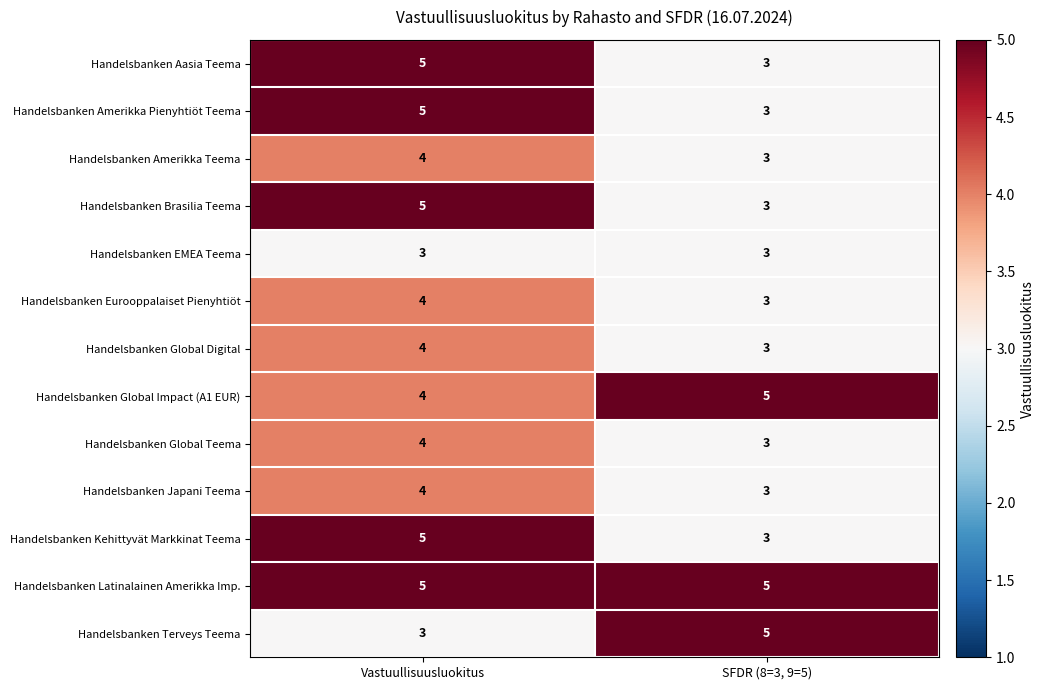

Reading right to left, transcribe all the data shown in this chart.

Handelsbanken Aasia Teema: SFDR (8=3, 9=5)=3	Vastuullisuusluokitus=5
Handelsbanken Amerikka Pienyhtiöt Teema: SFDR (8=3, 9=5)=3	Vastuullisuusluokitus=5
Handelsbanken Amerikka Teema: SFDR (8=3, 9=5)=3	Vastuullisuusluokitus=4
Handelsbanken Brasilia Teema: SFDR (8=3, 9=5)=3	Vastuullisuusluokitus=5
Handelsbanken EMEA Teema: SFDR (8=3, 9=5)=3	Vastuullisuusluokitus=3
Handelsbanken Eurooppalaiset Pienyhtiöt: SFDR (8=3, 9=5)=3	Vastuullisuusluokitus=4
Handelsbanken Global Digital: SFDR (8=3, 9=5)=3	Vastuullisuusluokitus=4
Handelsbanken Global Impact (A1 EUR): SFDR (8=3, 9=5)=5	Vastuullisuusluokitus=4
Handelsbanken Global Teema: SFDR (8=3, 9=5)=3	Vastuullisuusluokitus=4
Handelsbanken Japani Teema: SFDR (8=3, 9=5)=3	Vastuullisuusluokitus=4
Handelsbanken Kehittyvät Markkinat Teema: SFDR (8=3, 9=5)=3	Vastuullisuusluokitus=5
Handelsbanken Latinalainen Amerikka Imp.: SFDR (8=3, 9=5)=5	Vastuullisuusluokitus=5
Handelsbanken Terveys Teema: SFDR (8=3, 9=5)=5	Vastuullisuusluokitus=3